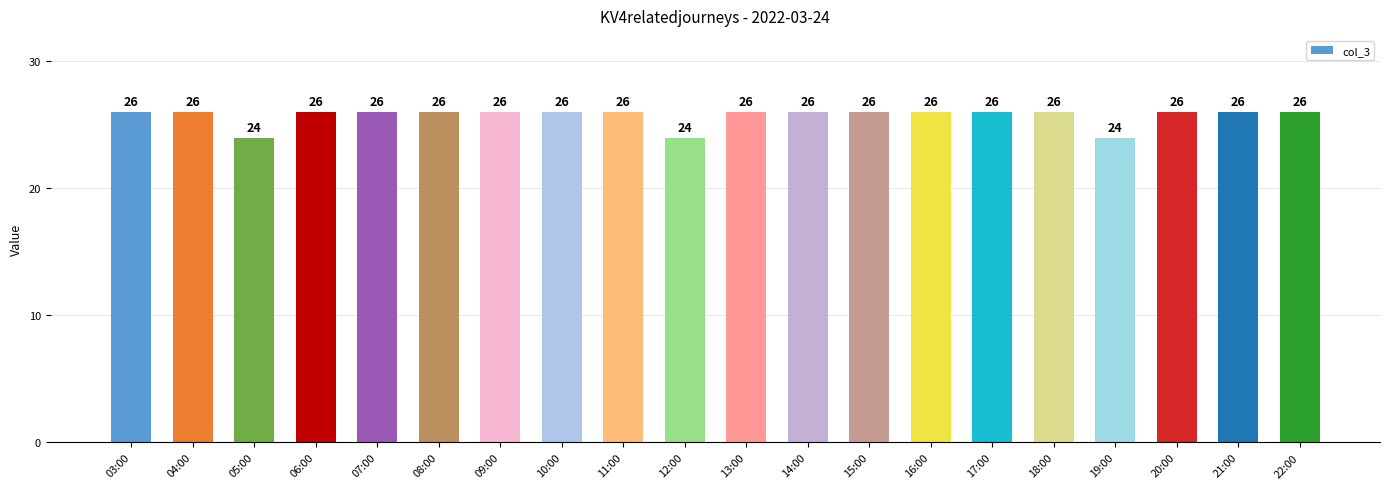

What is the minimum value shown in the chart?

24